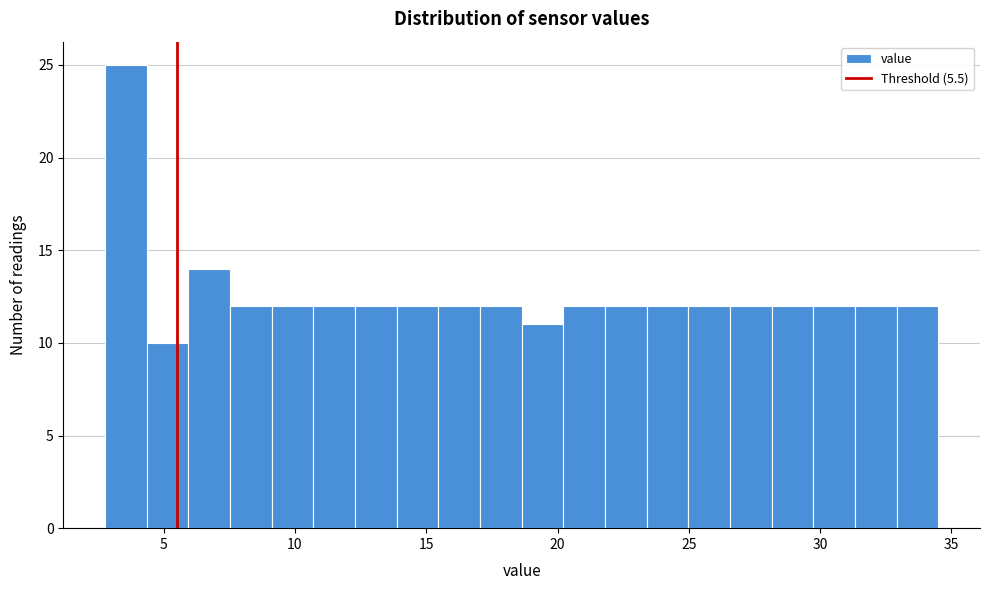

Around what value on the x-axis is the tallest bar? Give the approximate position of its centre, as read against the axis.

3.5